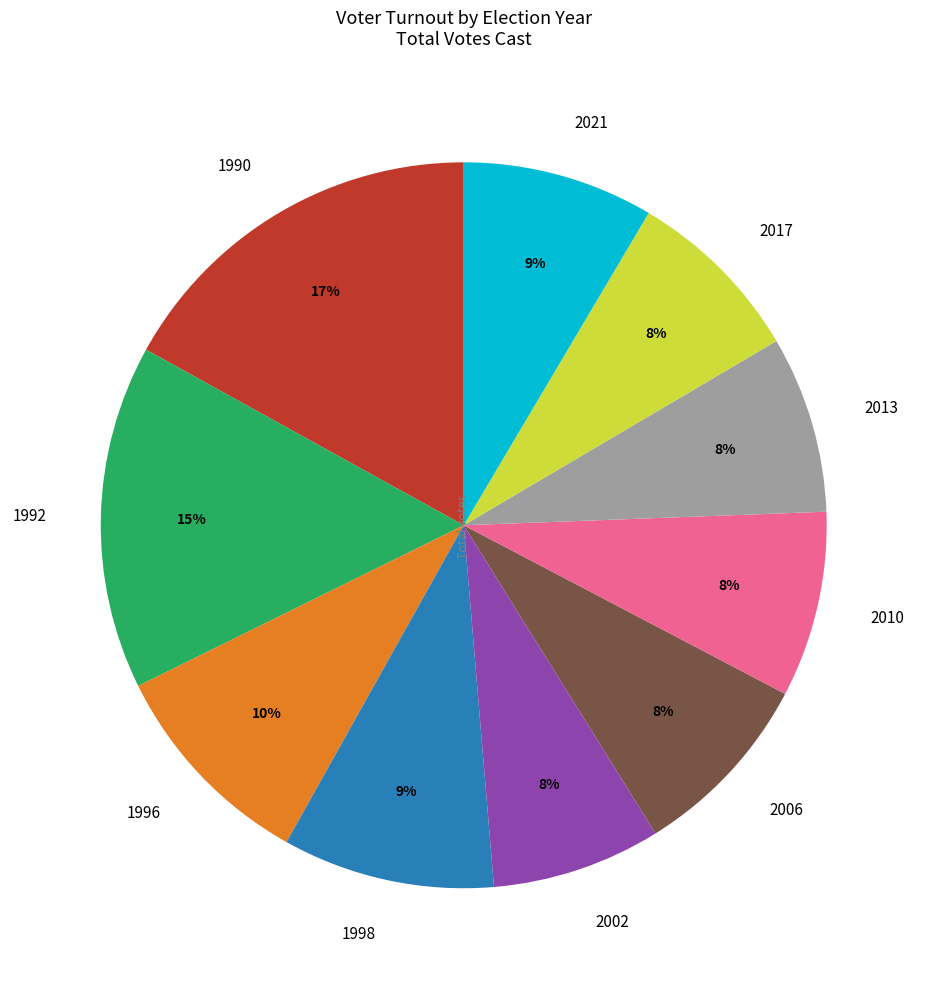

Do 2002 and 2006 together represent more than half of the pie?

No